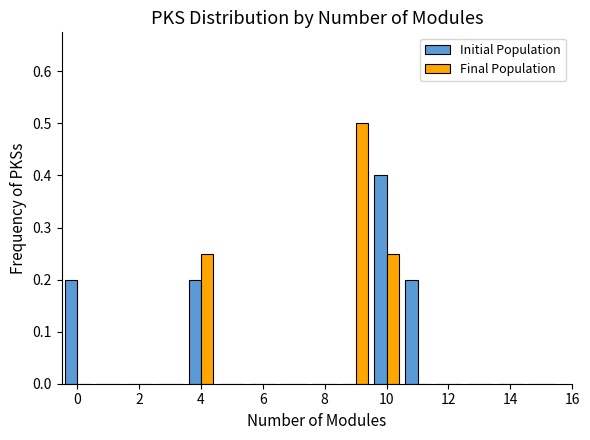

What is the average value of the Initial Population series?

0.1